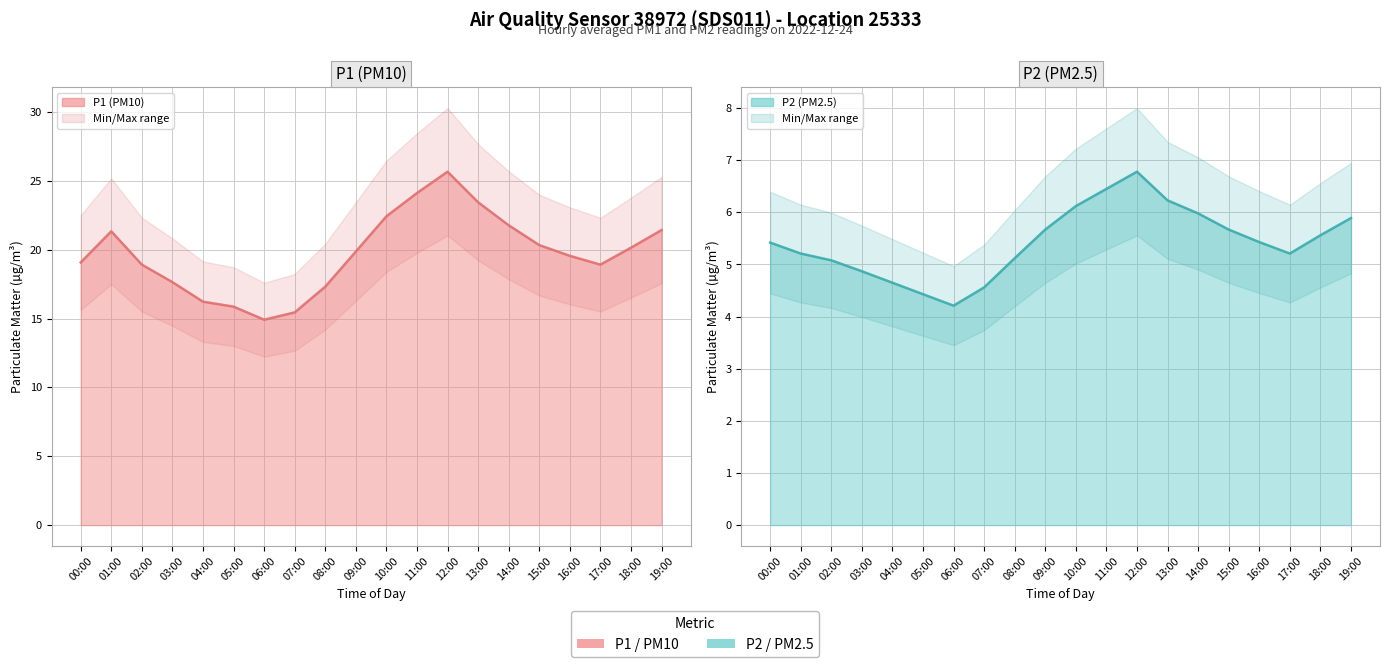

How many interior local peaks does the P1 (PM10) line series have?

2